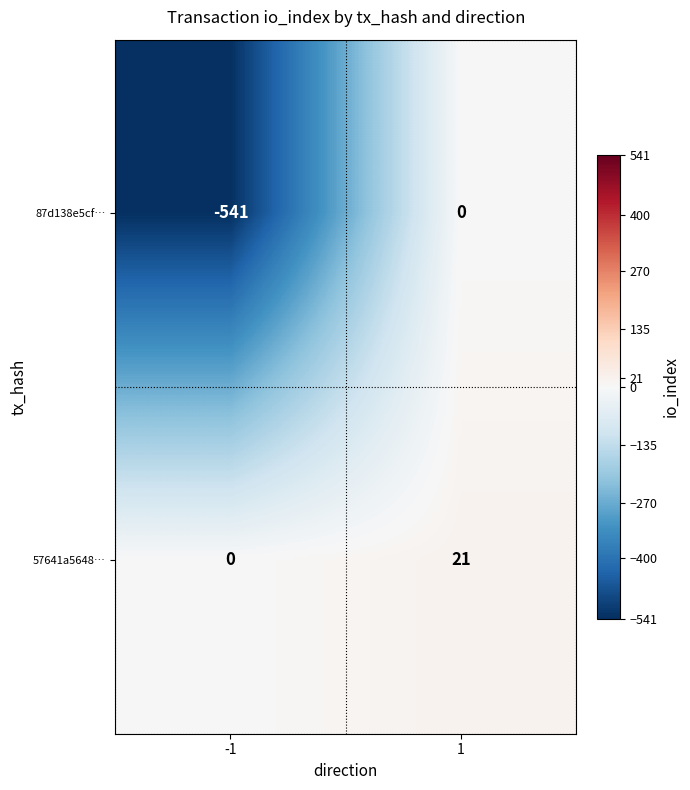

The 57641a5648… series shows 34 at 1. True or false?

False